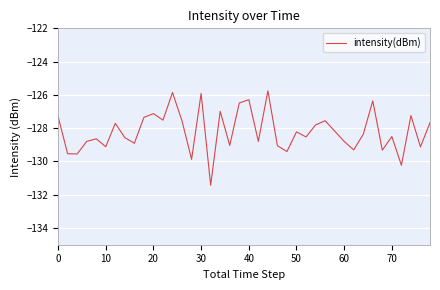

What is the difference between the maximum and minimum values?

5.7